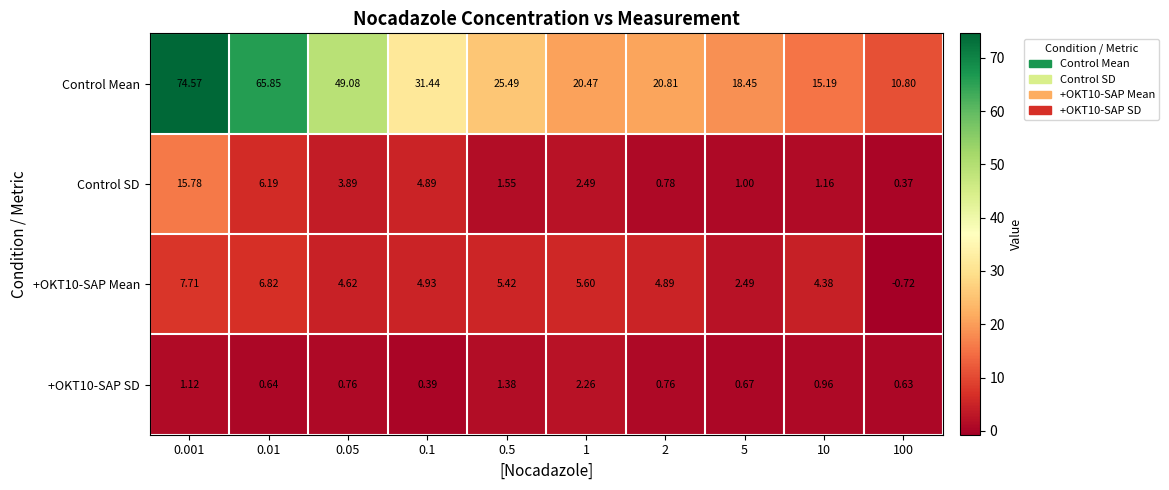

Which series has the largest range (max minus min)?

Control Mean